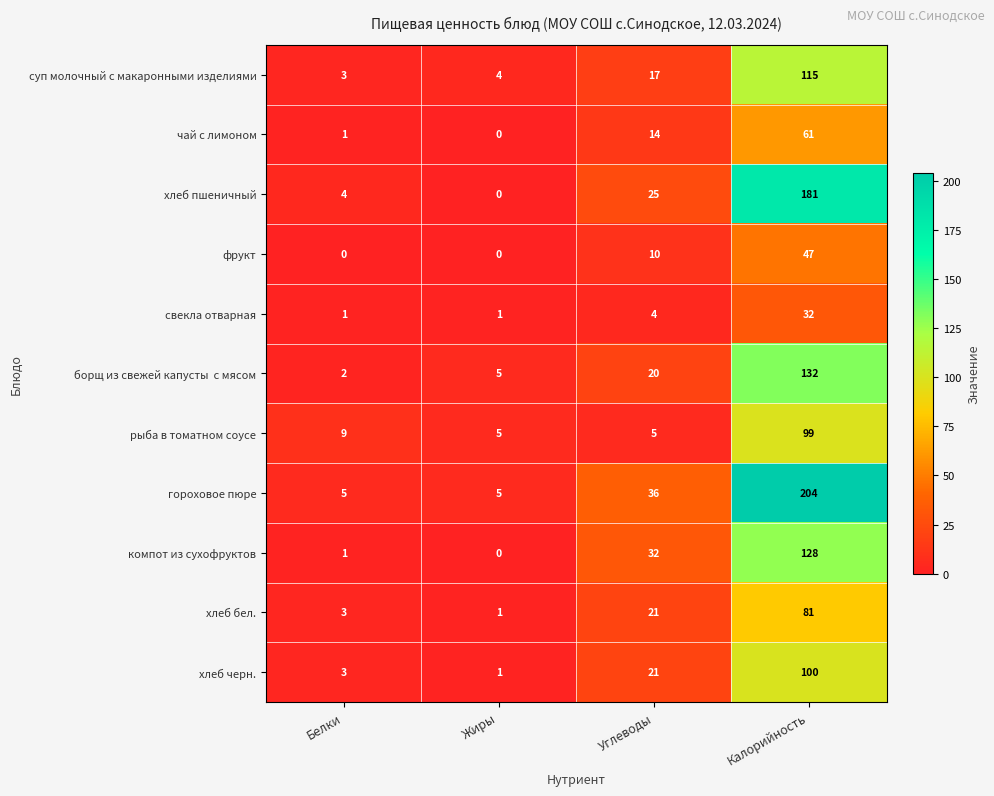

At how many categories does at least one series exceed 73?

1